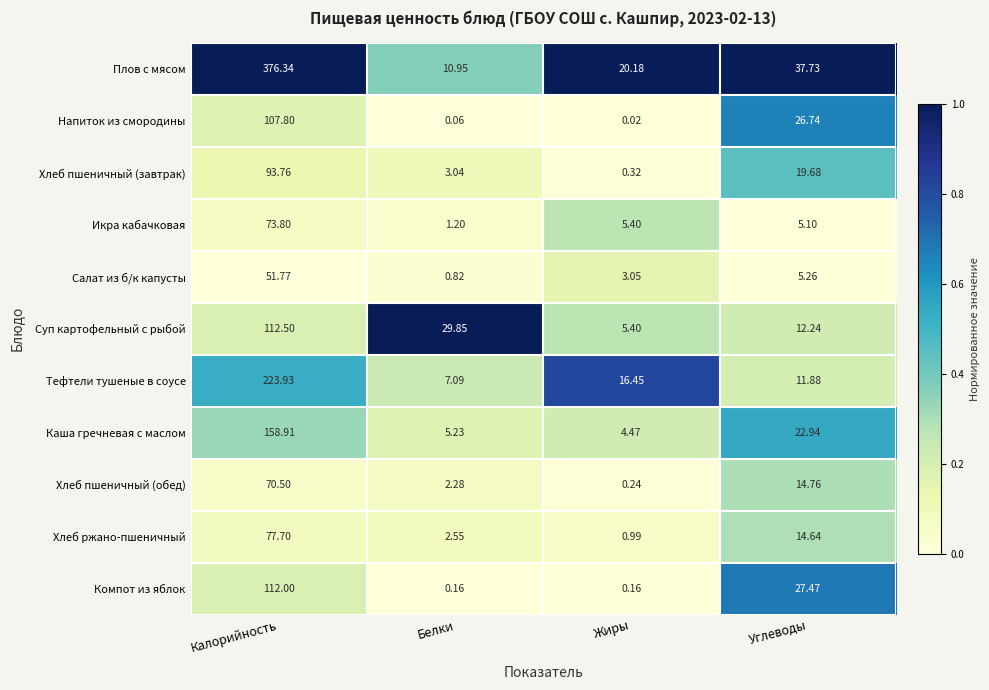

What is the total value across all series at Белки?

63.2